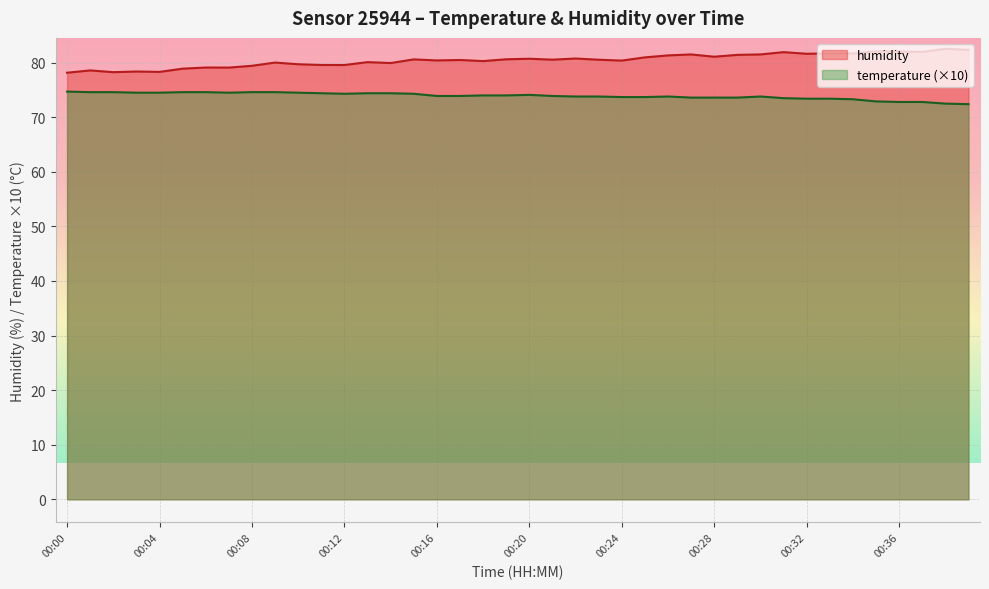

At which label does temperature first exceed 73?

00:00